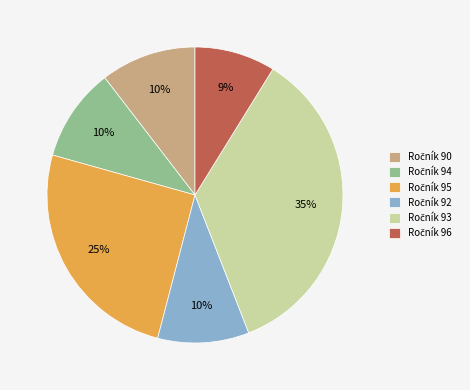

To the nearest percent, what is the average slice percentage?

17%